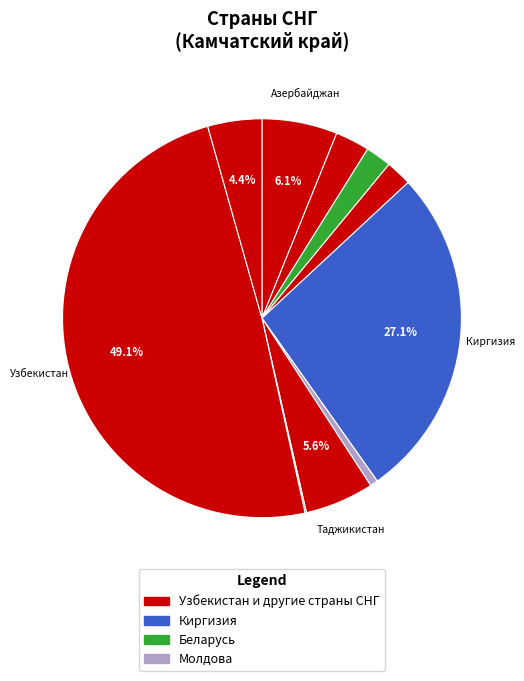

Count the number of slices in the pie.

10